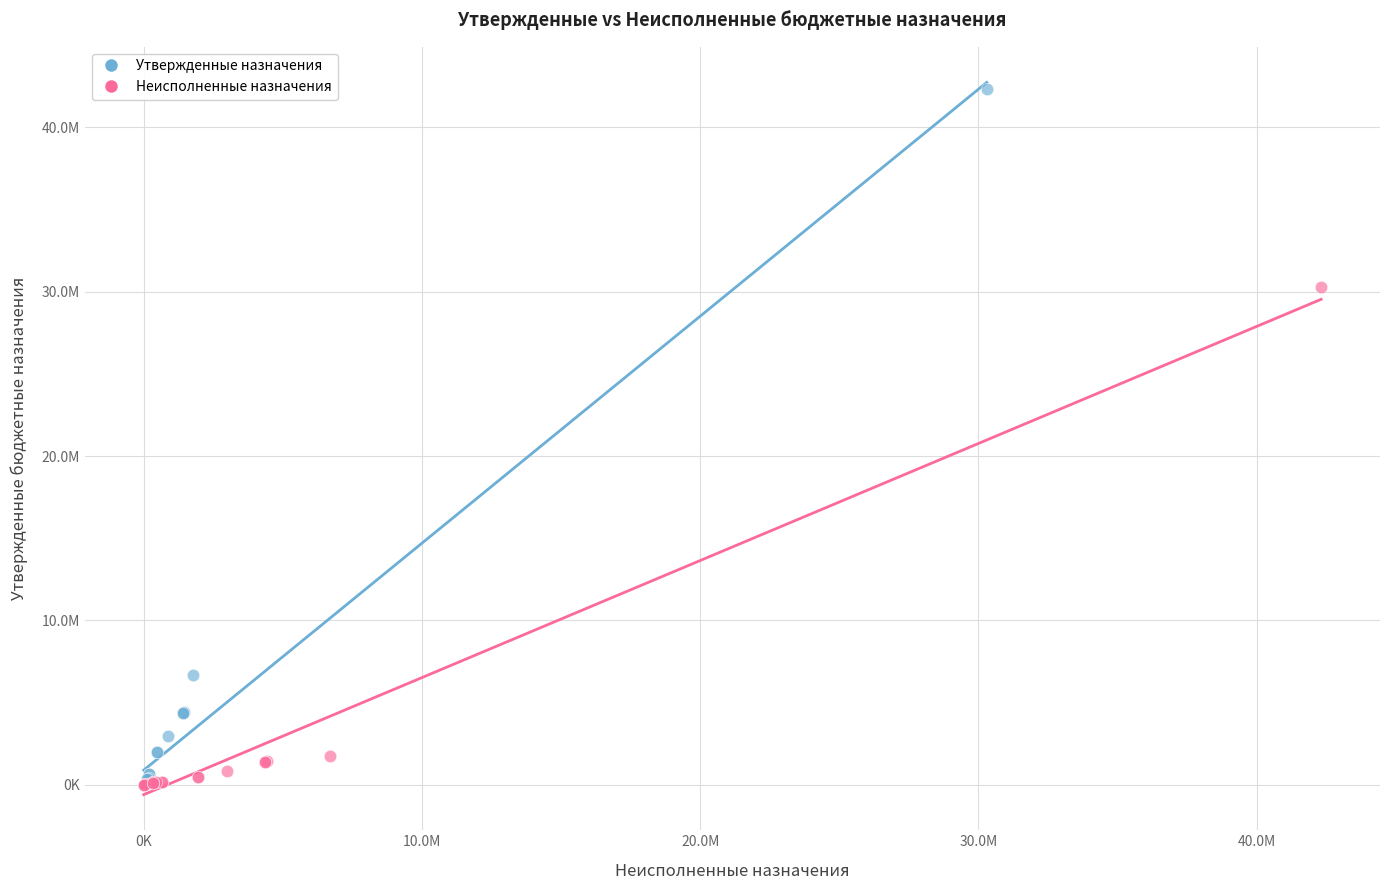

What are all the series names shown in the legend?

Утвержденные назначения, Неисполненные назначения